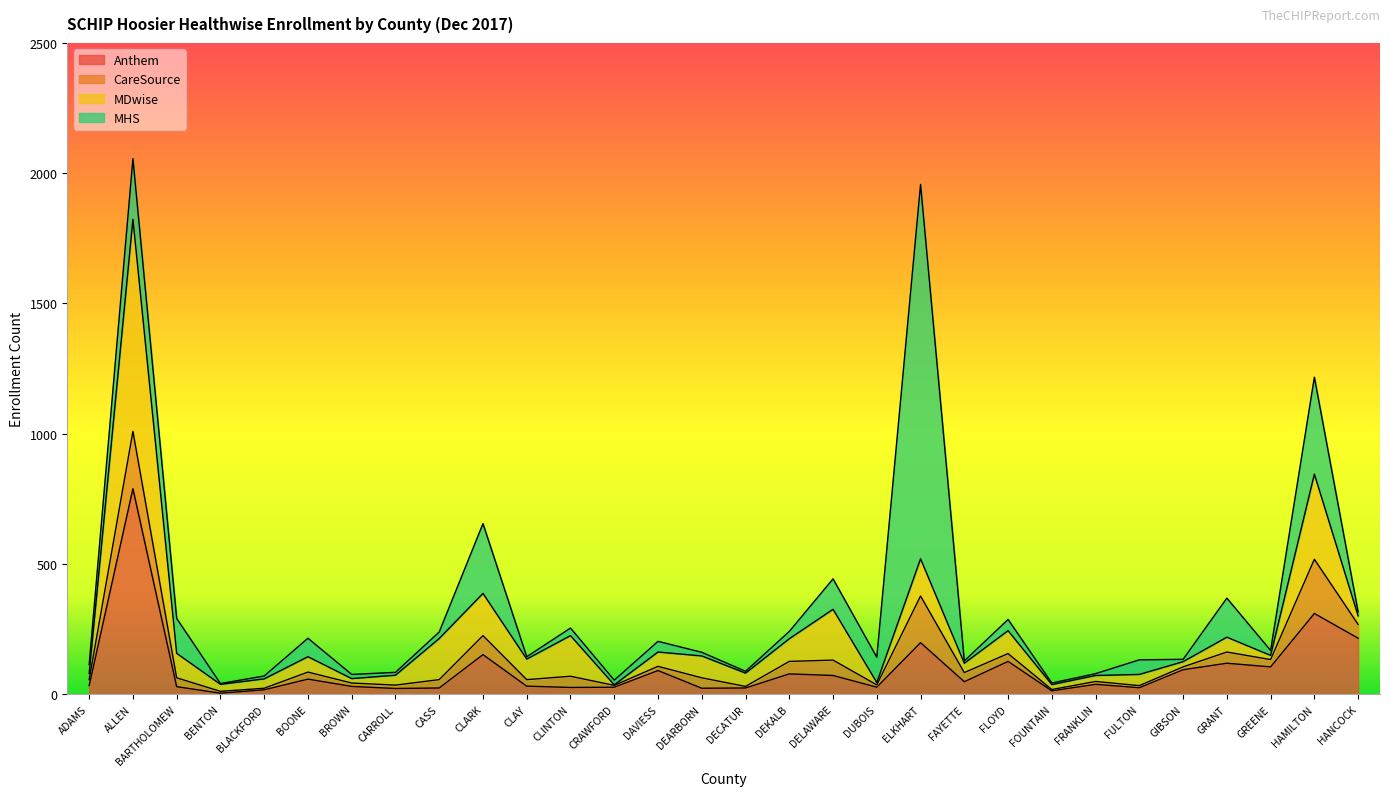

Rank the series by their maximum value, from lowest to highest.

CareSource, Anthem, MDwise, MHS